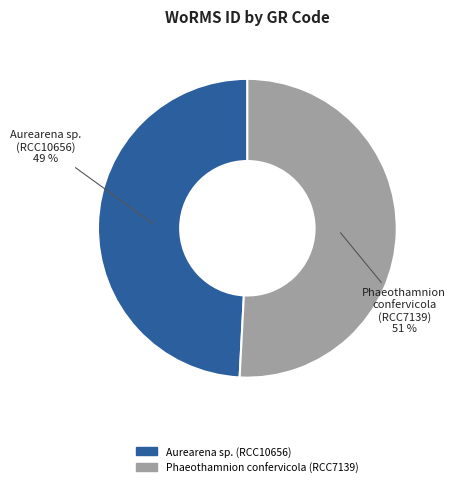

What percentage is the Aurearena sp. (RCC10656) slice, to the nearest percent?

49%